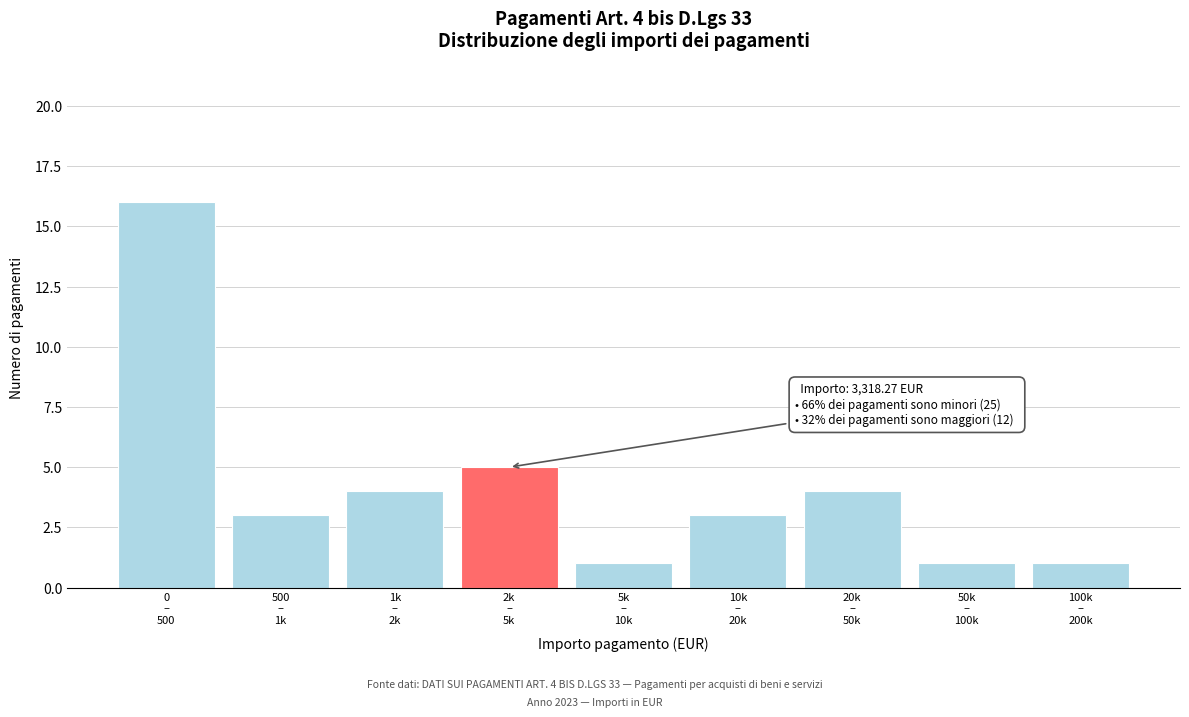

Reading right to left, extract all data points from this chart.

1	1	4	3	1	5	4	3	16